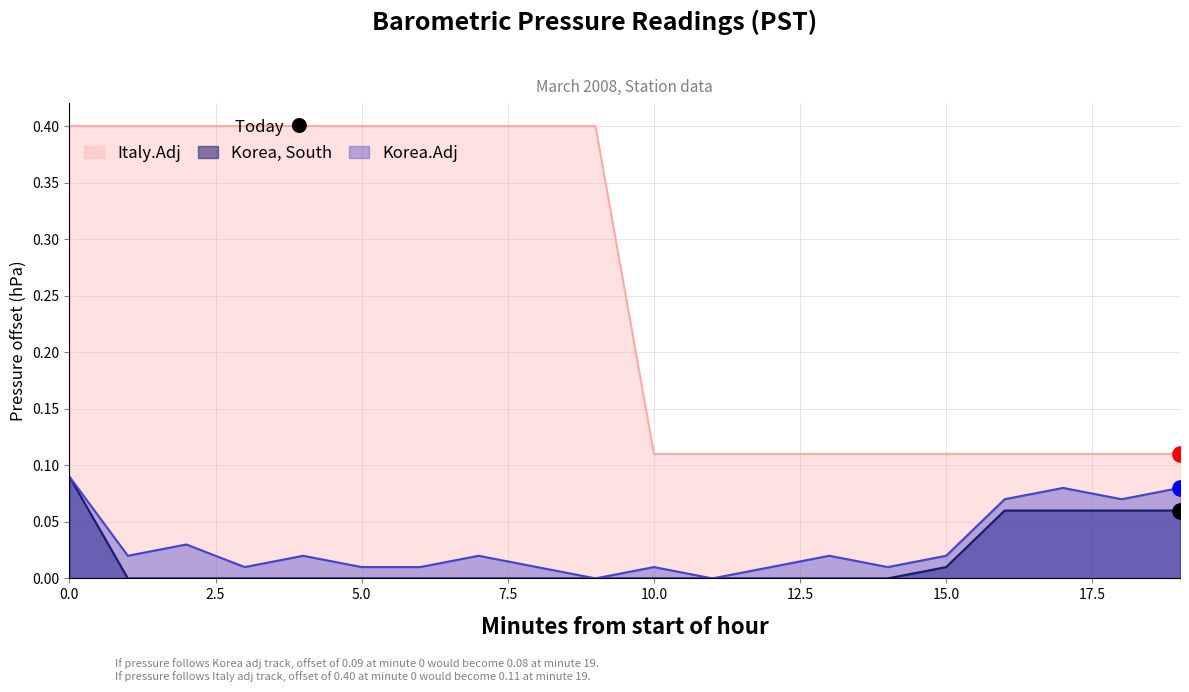

Is the value of Korea, South at 18 greater than the value of Korea.Adj at 16?

No